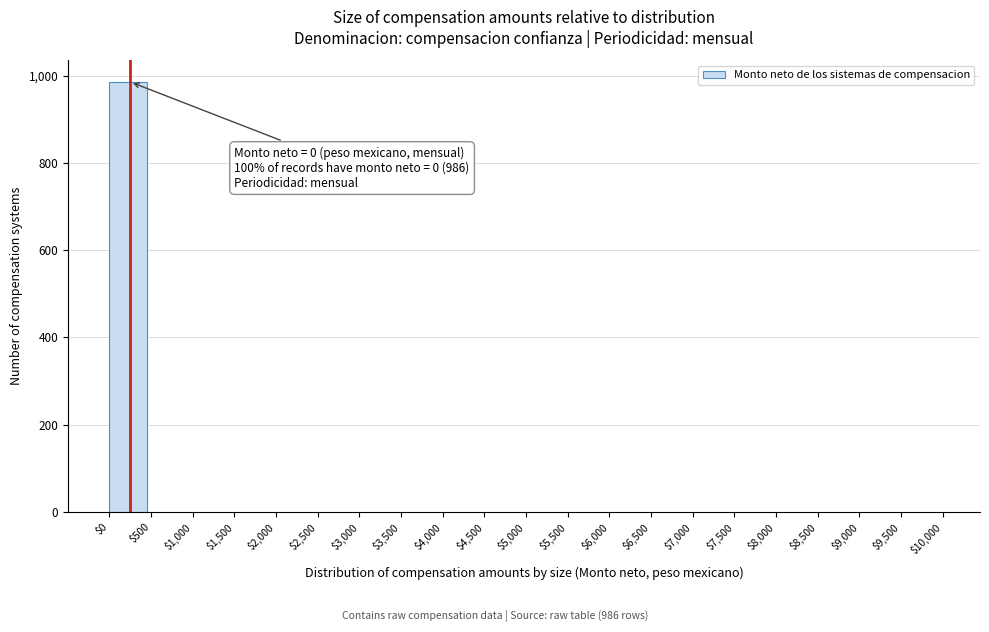

Over which range of the x-axis is the bar tallest?

$0 to $500